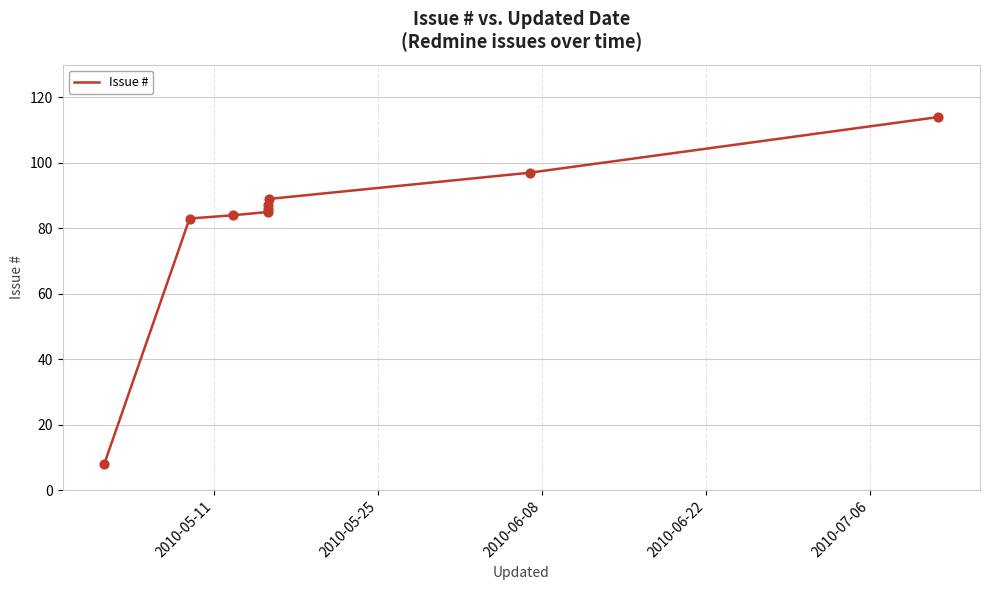

What is the smallest value displayed?

8